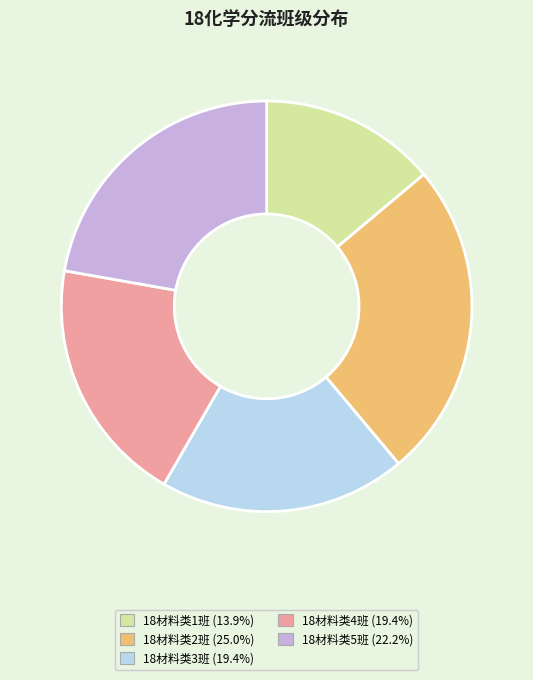

Does any single category account for the majority?

No